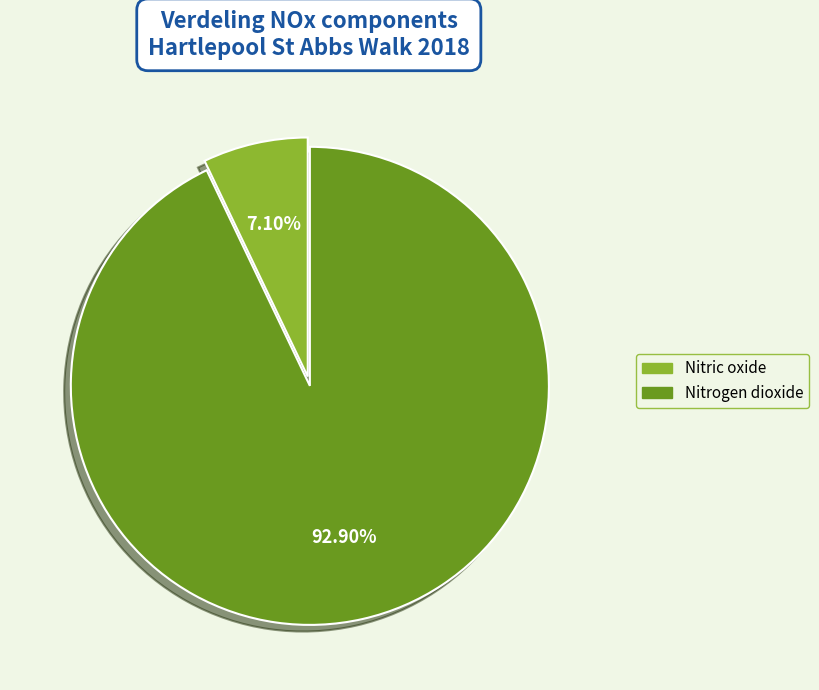

Count the number of slices in the pie.

2